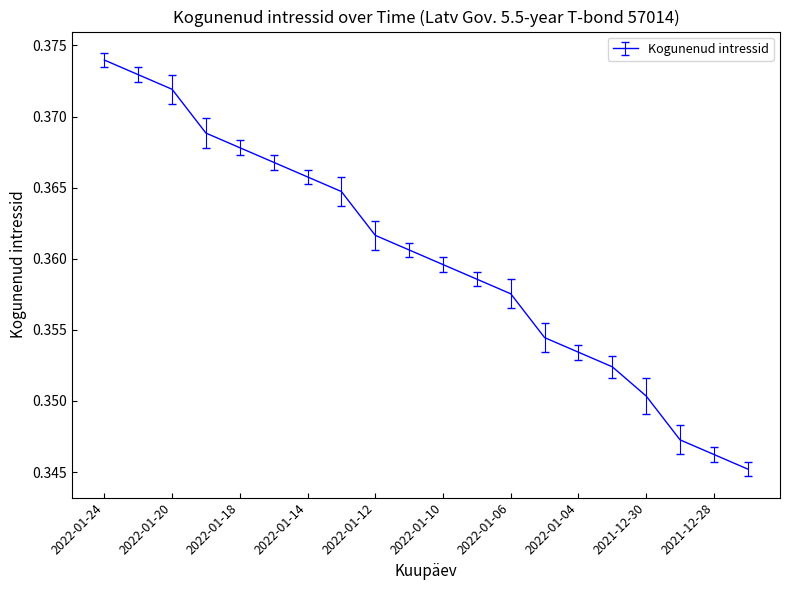

True or false: there are more than 1 points higher than both neighbors.

False